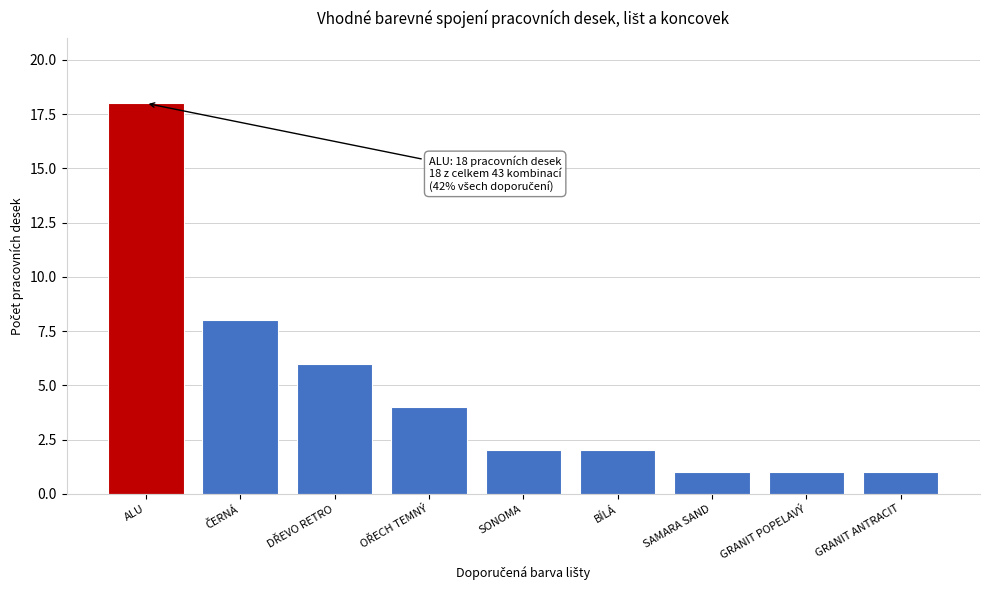

Reading left to right, transcribe all the data shown in this chart.

18	8	6	4	2	2	1	1	1